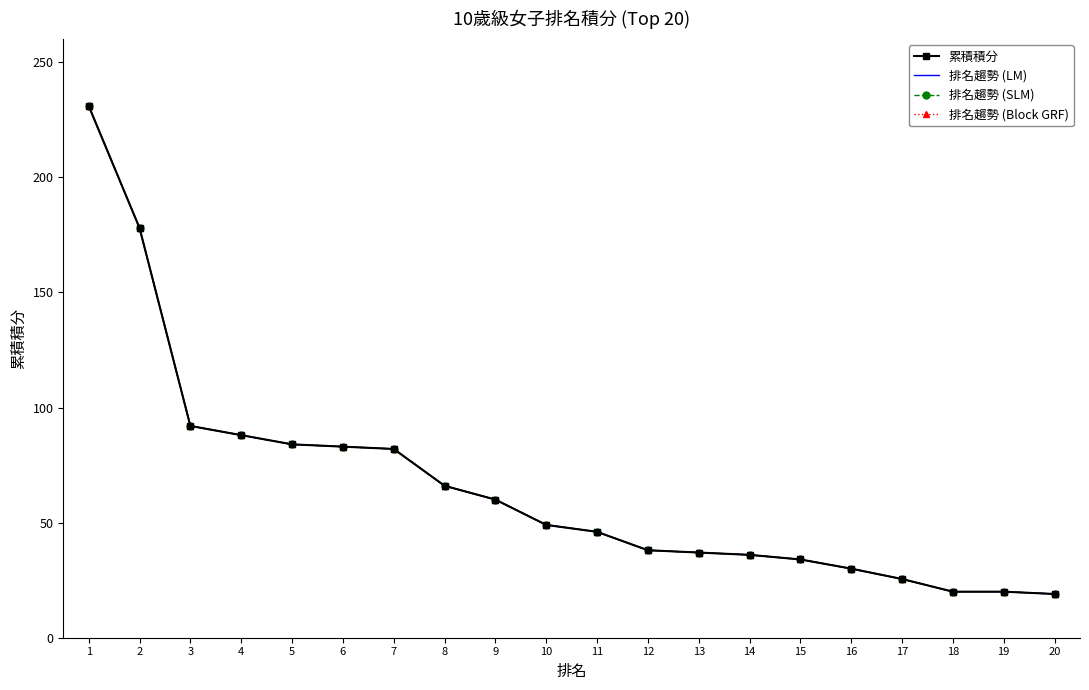

The value of 累積積分 at 15 is 34.0. True or false?

True